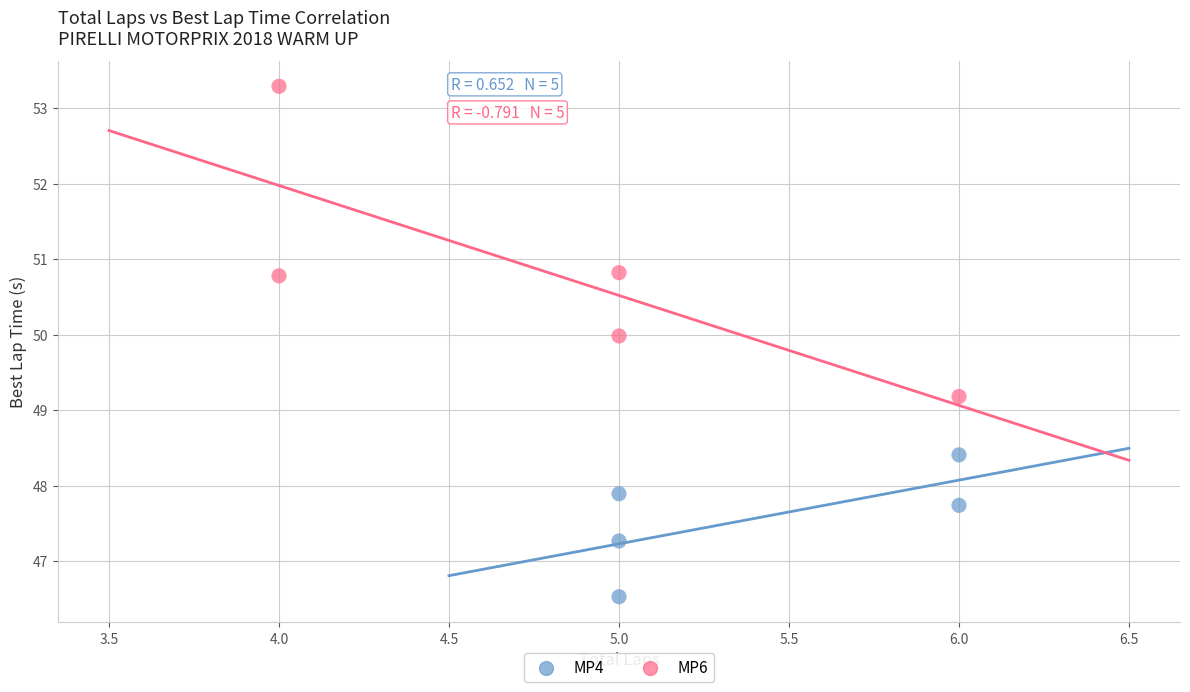

Which series reaches the minimum Y coordinate?

MP4